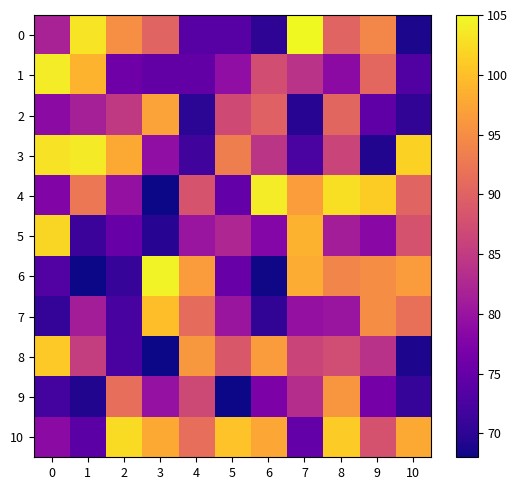

Reading left to right, extract all data points from this chart.

0: 0=81.9	1=103.2	2=95.1	3=90.2	4=73.8	5=73.8	6=70.1	7=105.0	8=90.2	9=94.2	10=68.8
1: 0=103.9	1=98.8	2=75.9	3=74.7	4=74.8	5=79.3	6=87.4	7=84.0	8=78.8	9=90.6	10=73.2
2: 0=78.8	1=81.6	2=84.9	3=97.1	4=70.0	5=87.0	6=89.9	7=69.7	8=90.5	9=74.3	10=70.4
3: 0=103.1	1=103.7	2=97.9	3=79.3	4=71.6	5=93.3	6=84.3	7=72.5	8=86.3	9=69.3	10=101.6
4: 0=77.6	1=92.5	2=79.5	3=2.0	4=88.2	5=74.8	6=103.9	7=96.7	8=102.8	9=101.1	10=90.1
5: 0=102.1	1=71.3	2=75.3	3=69.7	4=80.0	5=82.4	6=78.0	7=98.7	8=81.2	9=78.4	10=88.1
6: 0=73.2	1=1.0	2=70.8	3=104.5	4=96.6	5=75.4	6=68.2	7=98.2	8=94.2	9=95.0	10=96.5
7: 0=70.7	1=81.3	2=72.3	3=99.9	4=91.1	5=80.2	6=70.4	7=79.5	8=80.0	9=95.0	10=91.6
8: 0=100.8	1=85.5	2=72.4	3=68.0	4=96.1	5=88.8	6=96.5	7=86.3	8=87.3	9=83.8	10=68.9
9: 0=72.0	1=69.2	2=91.5	3=79.6	4=86.8	5=1.0	6=77.2	7=83.2	8=96.0	9=76.5	10=70.8
10: 0=78.7	1=74.0	2=102.4	3=97.9	4=91.4	5=100.2	6=97.7	7=74.9	8=101.0	9=88.0	10=97.9